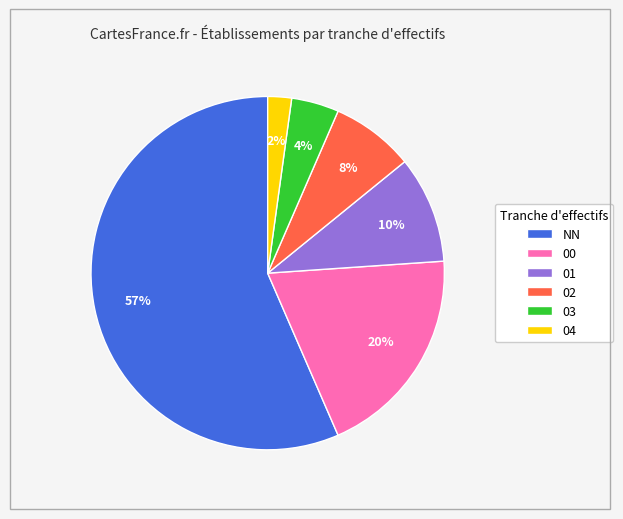

Is it true that 02 is 8% of the pie?

True